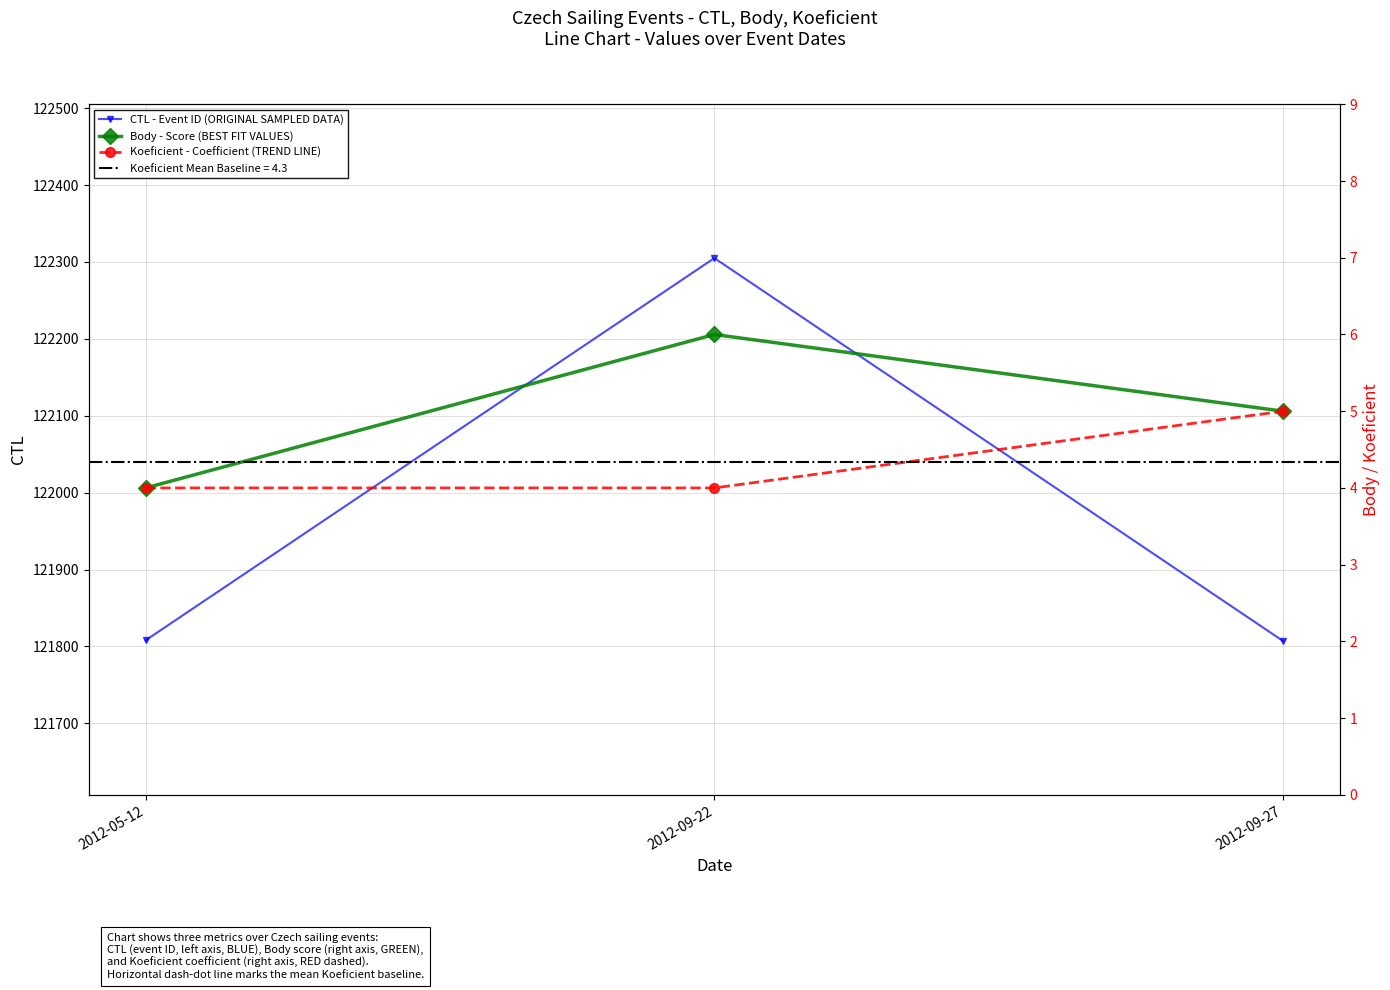

What is the highest value of the Body - Score (BEST FIT VALUES) series?

6